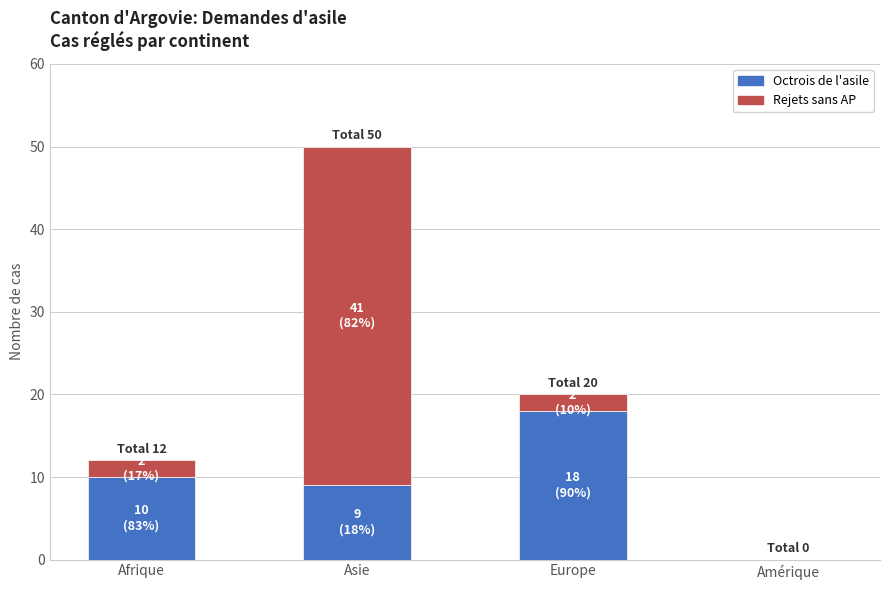

What is the sum of the Octrois de l'asile values at Asie and Amérique?

9